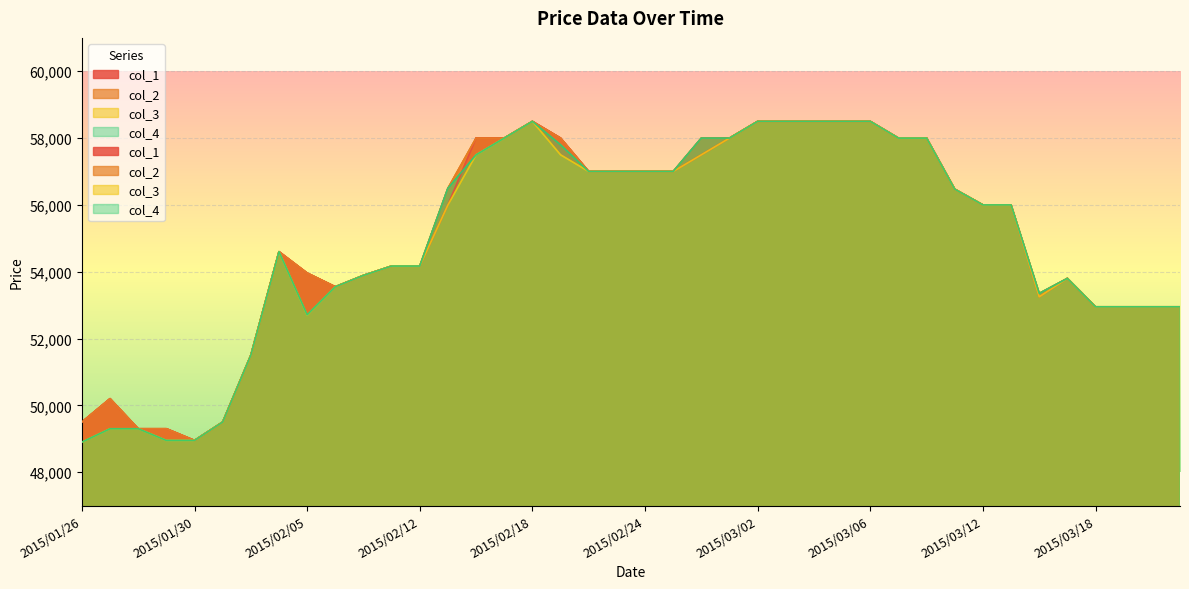

The value of col_2 at 2015/02/27 is 100262. True or false?

False